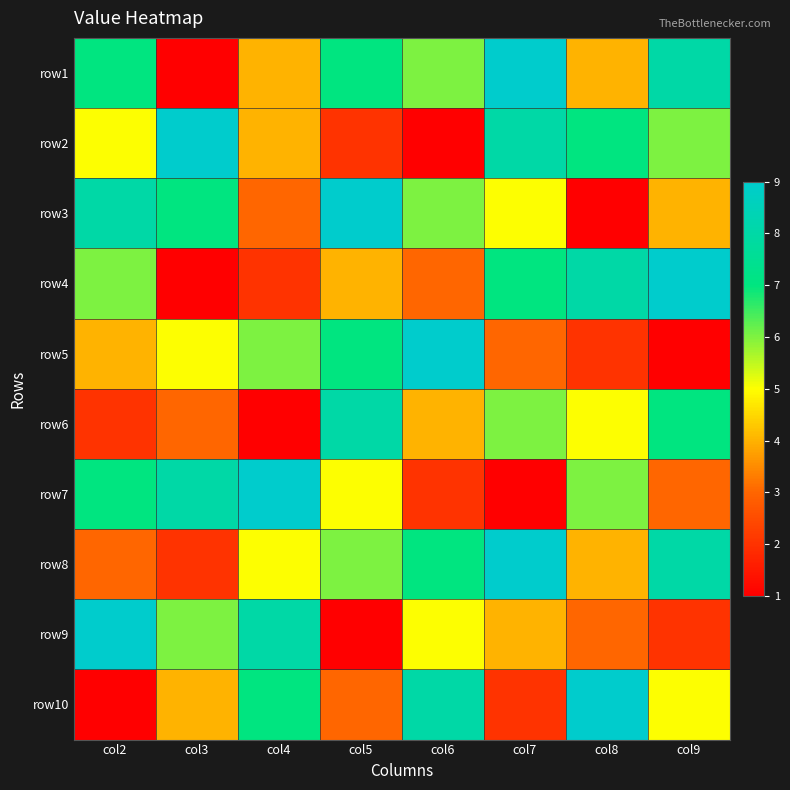

What is the difference between the highest and lowest values at col4?

8